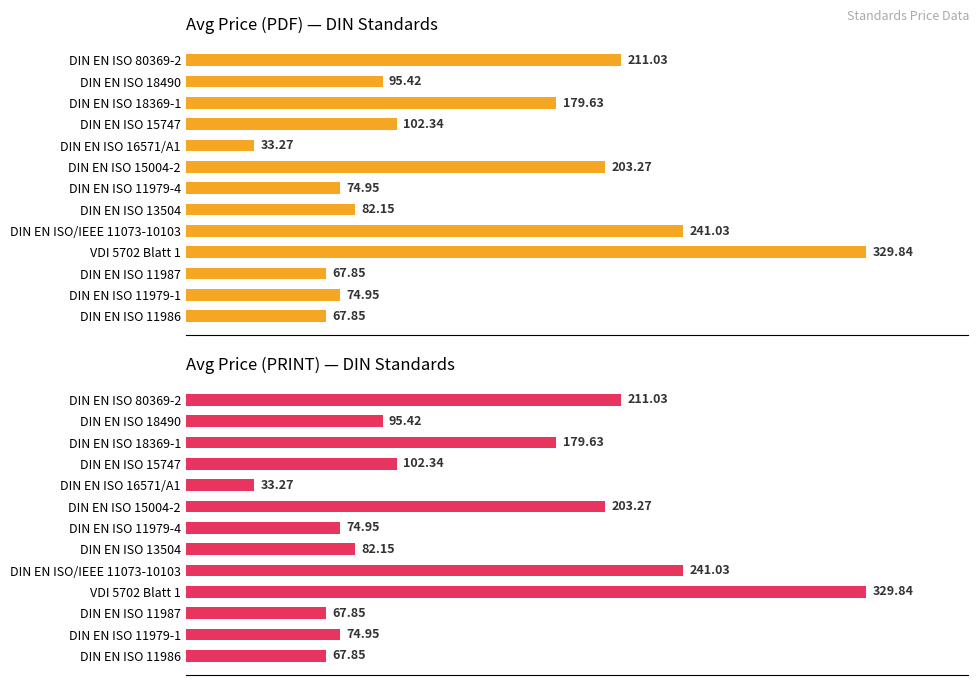

Count the number of data series in this chart.

2